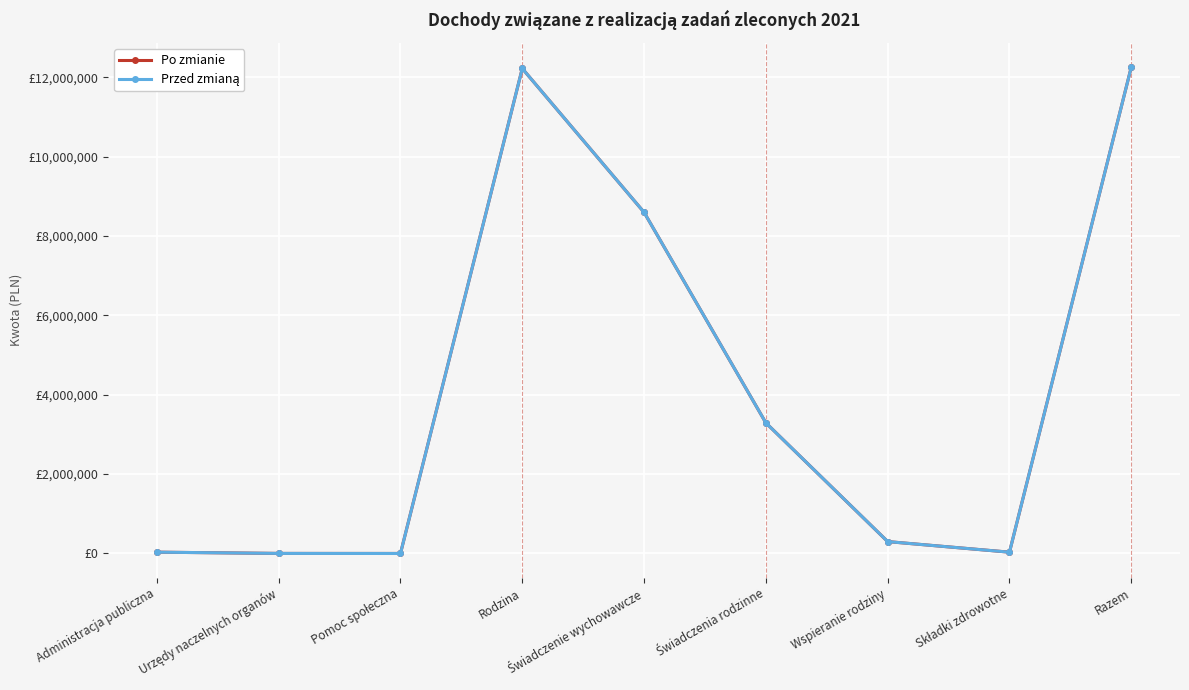

Is this an area chart (filled region under the line)?

No